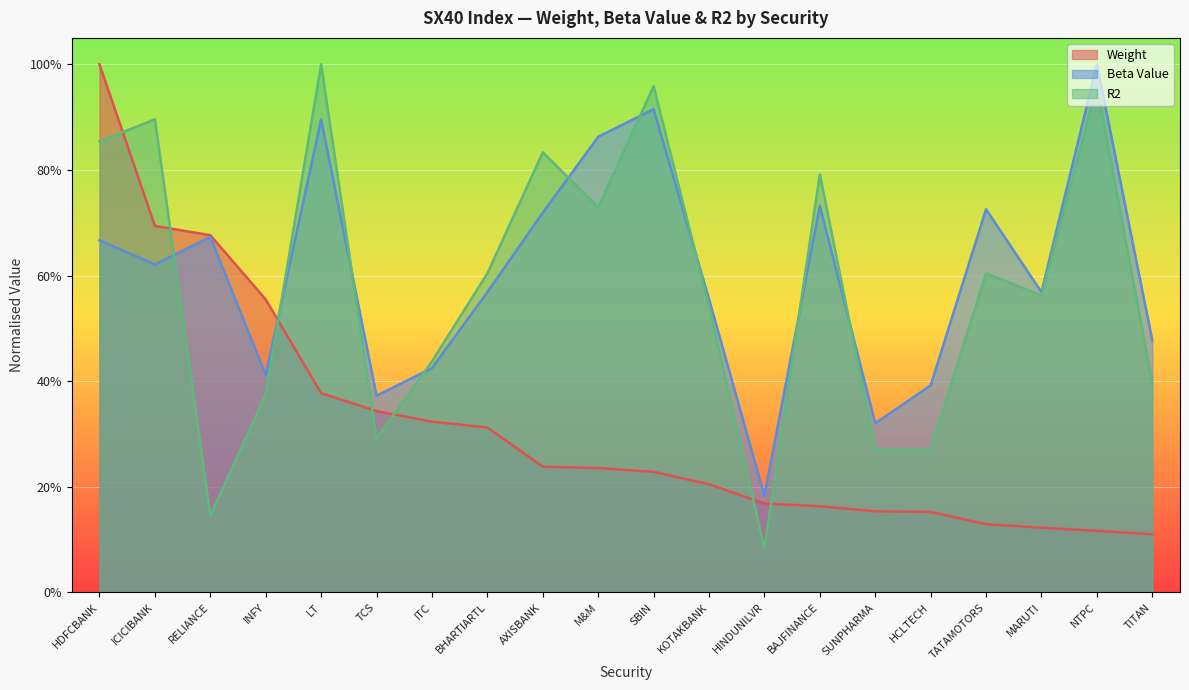

What is the sum of the Beta Value values at KOTAKBANK and BAJFINANCE?

1.3